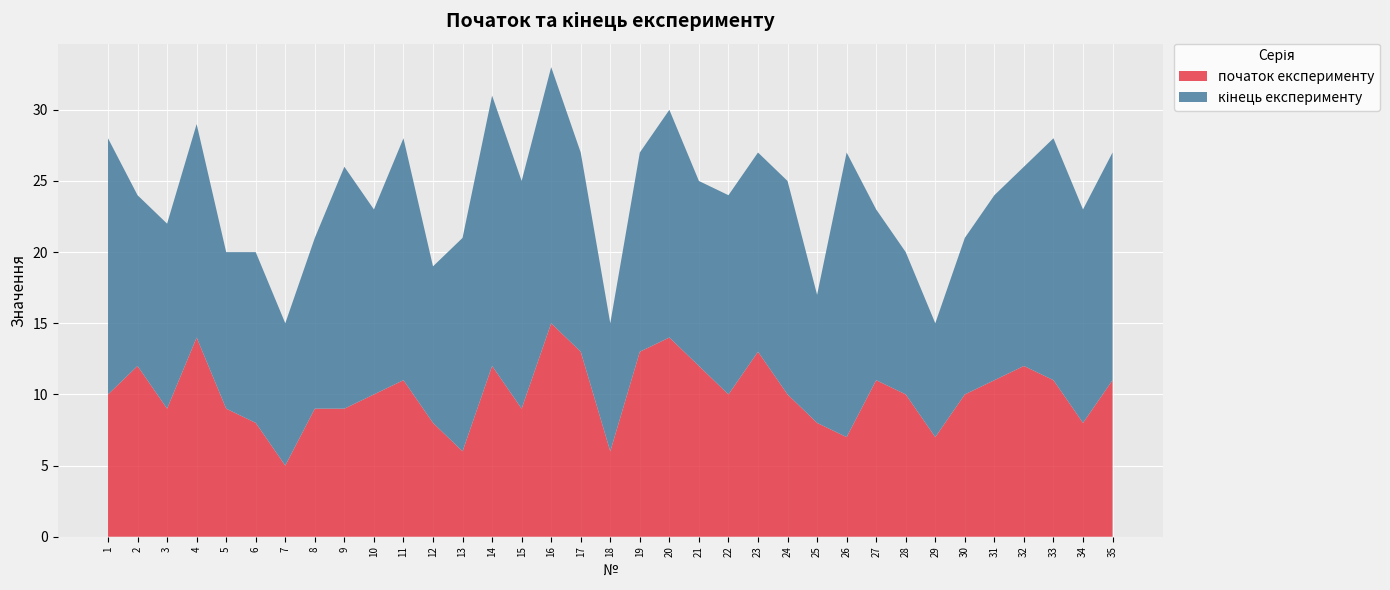

Reading right to left, what are all the values shown in this chart?

початок експерименту: 11	8	11	12	11	10	7	10	11	7	8	10	13	10	12	14	13	6	13	15	9	12	6	8	11	10	9	9	5	8	9	14	9	12	10
кінець експерименту: 16	15	17	14	13	11	8	10	12	20	9	15	14	14	13	16	14	9	14	18	16	19	15	11	17	13	17	12	10	12	11	15	13	12	18